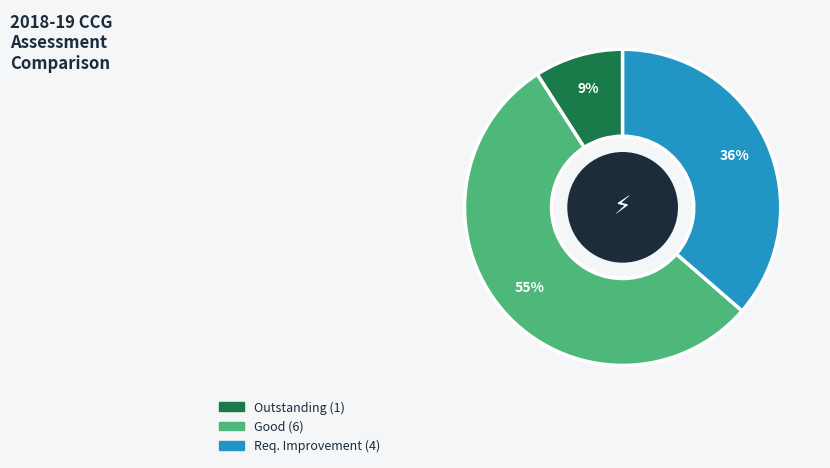

How many segments does this pie chart have?

3